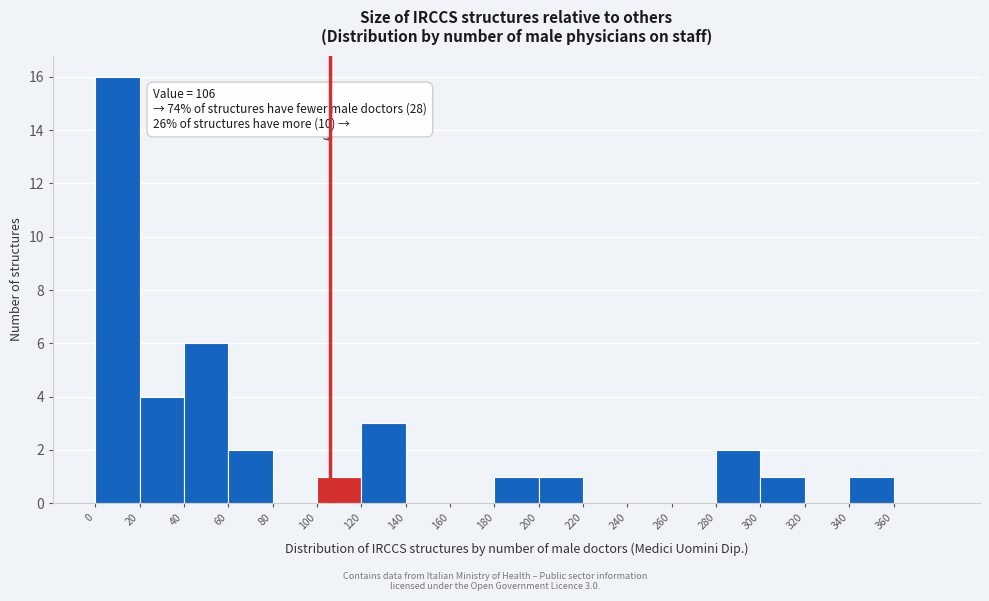

Over which range of the x-axis is the bar tallest?

0 to 20